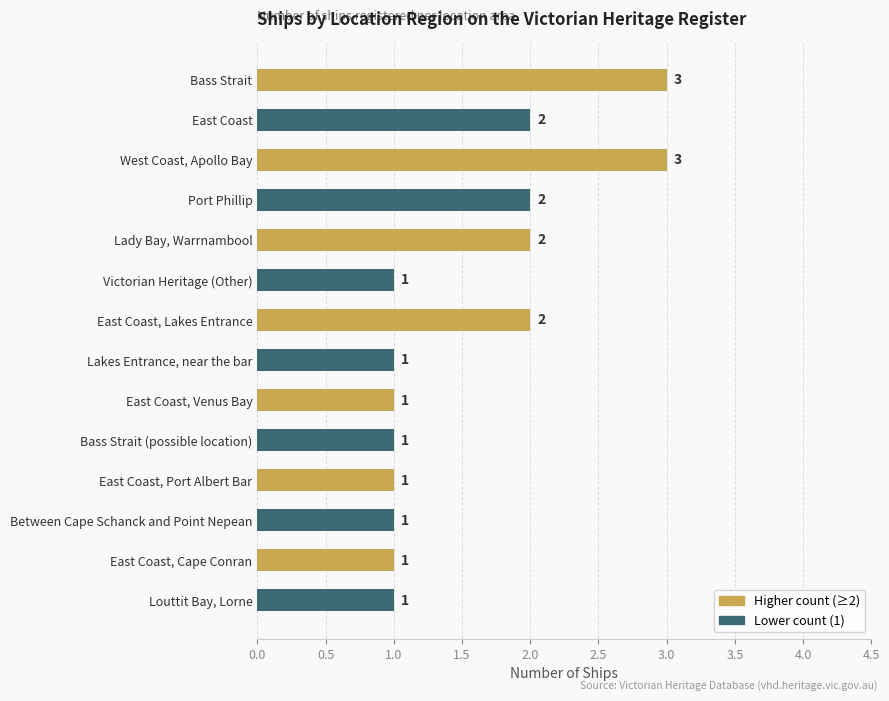

What is the label of the 2nd bar from the top?

East Coast